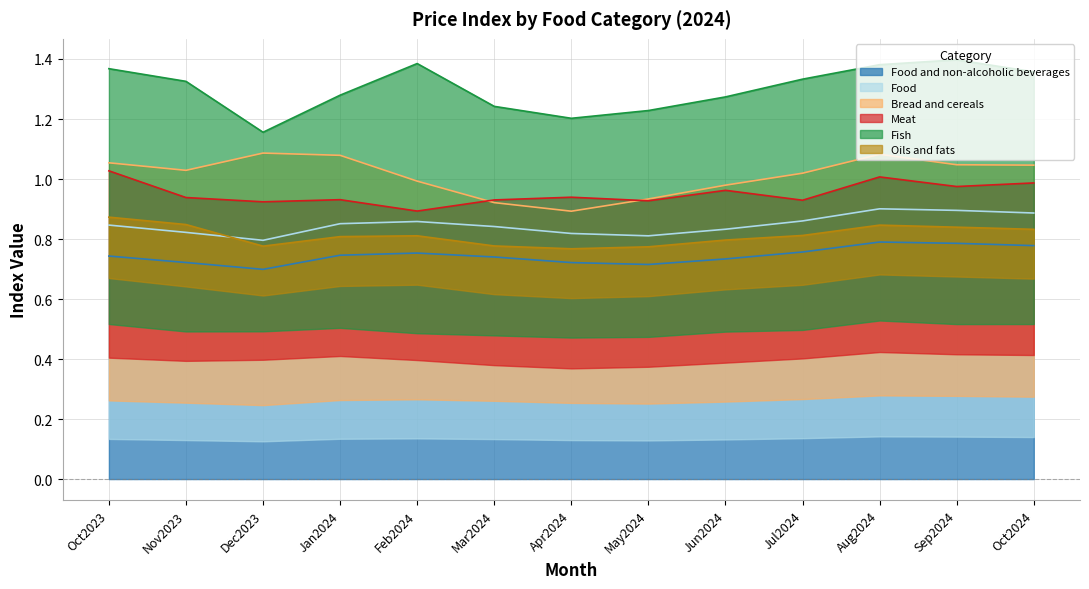

Is it true that Food and non-alcoholic beverages equals 0.3 at Jul2024?

False